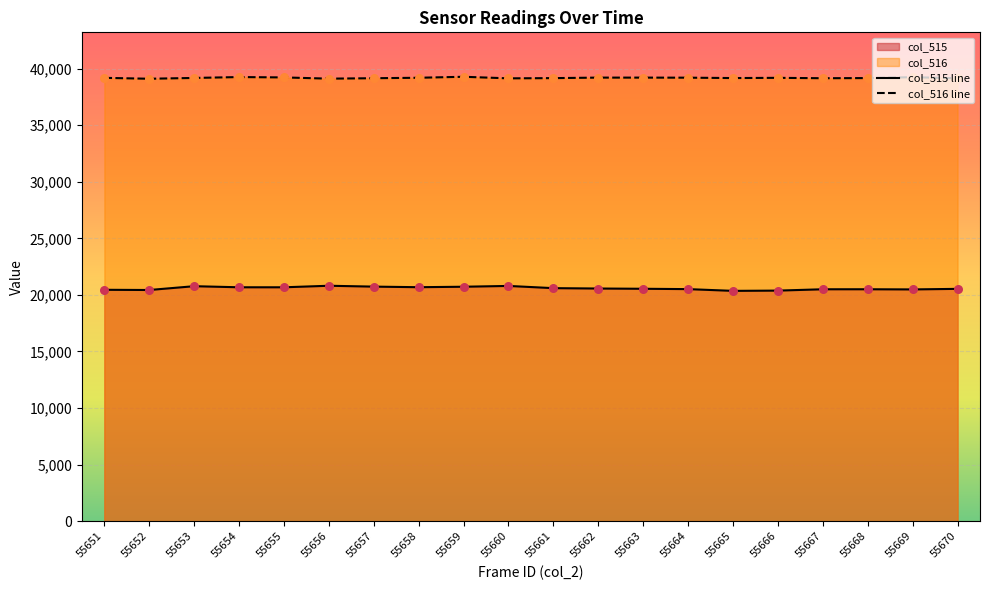

Is the value of col_515 at 55667 greater than the value of col_516 at 55664?

No